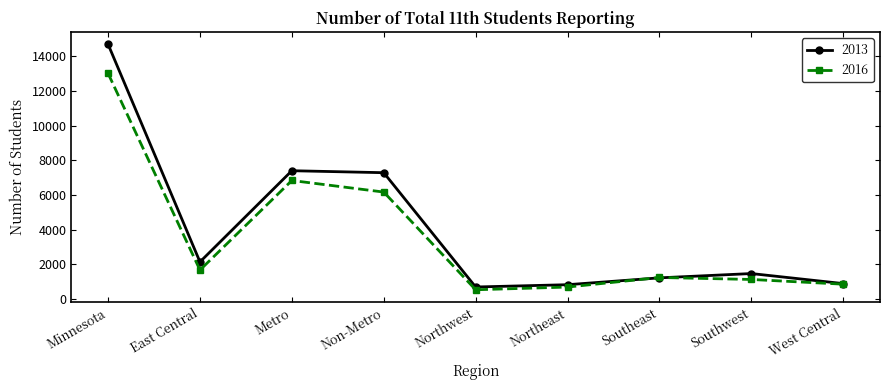

Which category has the highest value in the 2016 series?

Minnesota